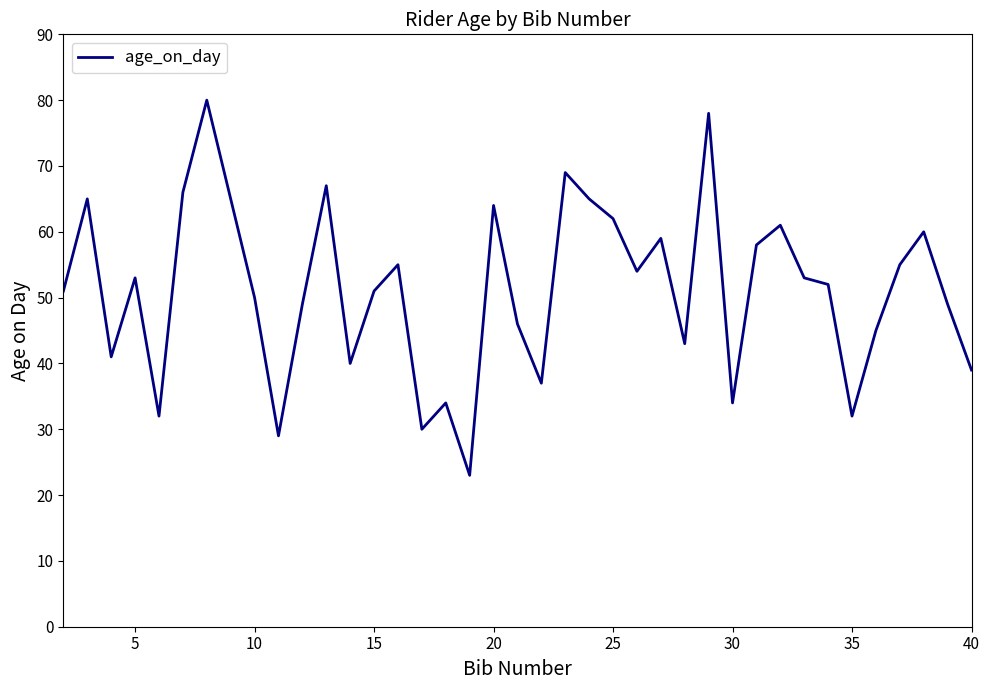

What is the smallest value displayed?

23